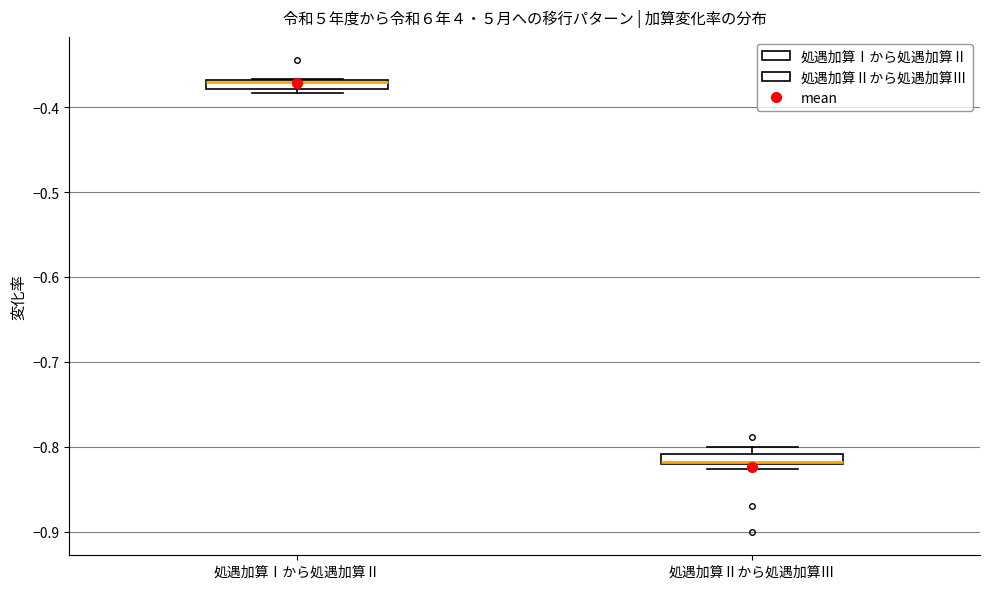

Where is the lower edge of the box for 処遇加算Ⅱから処遇加算Ⅲ on the y-axis? The values are not printed on the chart, so give them approximately, as read against the axis.

-0.82